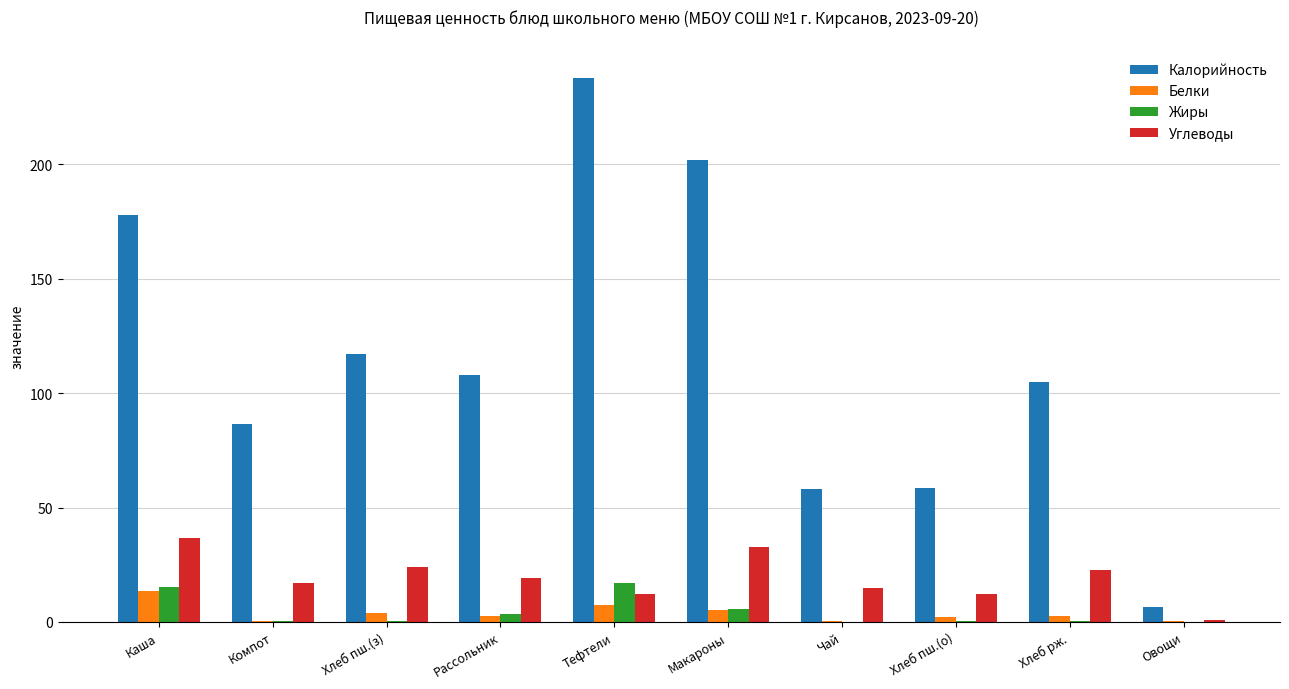

Which series has the largest total across all categories?

Калорийность